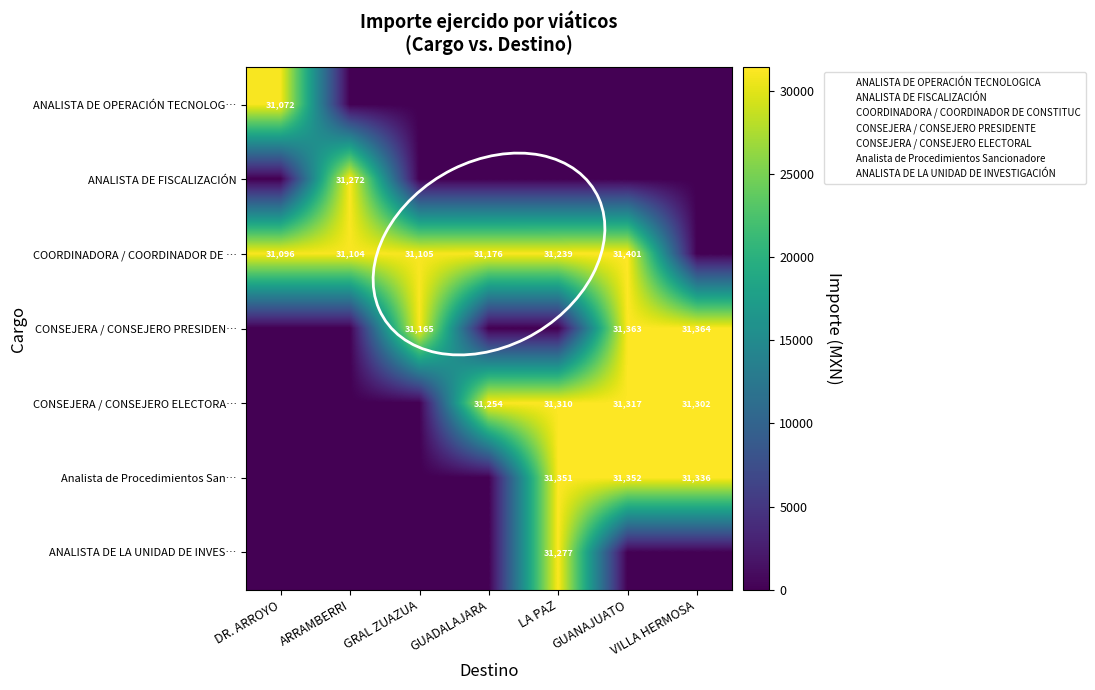

List the series in order of their peak value, highest first.

COORDINADORA / COORDINADOR DE …, CONSEJERA / CONSEJERO PRESIDEN…, Analista de Procedimientos San…, CONSEJERA / CONSEJERO ELECTORA…, ANALISTA DE LA UNIDAD DE INVES…, ANALISTA DE FISCALIZACIÓN, ANALISTA DE OPERACIÓN TECNOLOG…